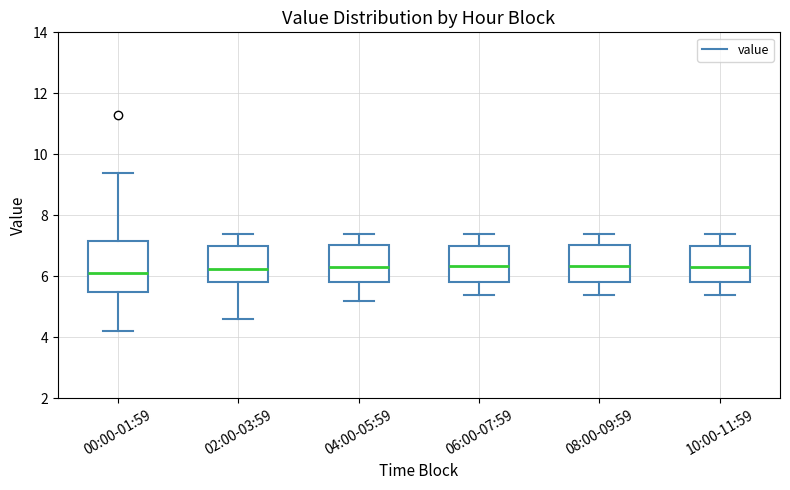

Which box is the tallest, from its lower edge to its upper edge?

00:00-01:59